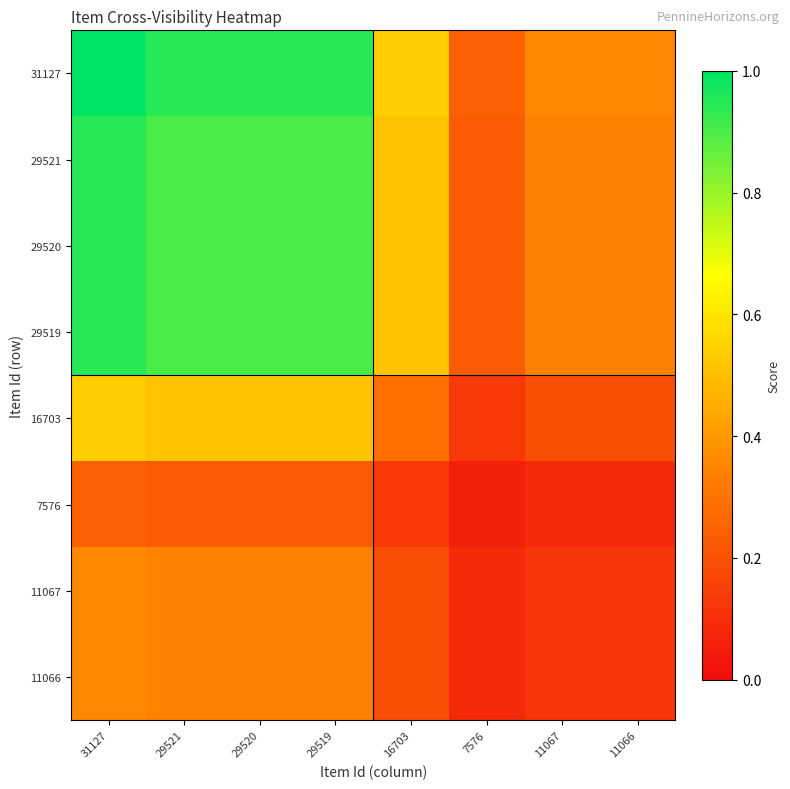

Which has a higher value, 29521 or 11067?

29521